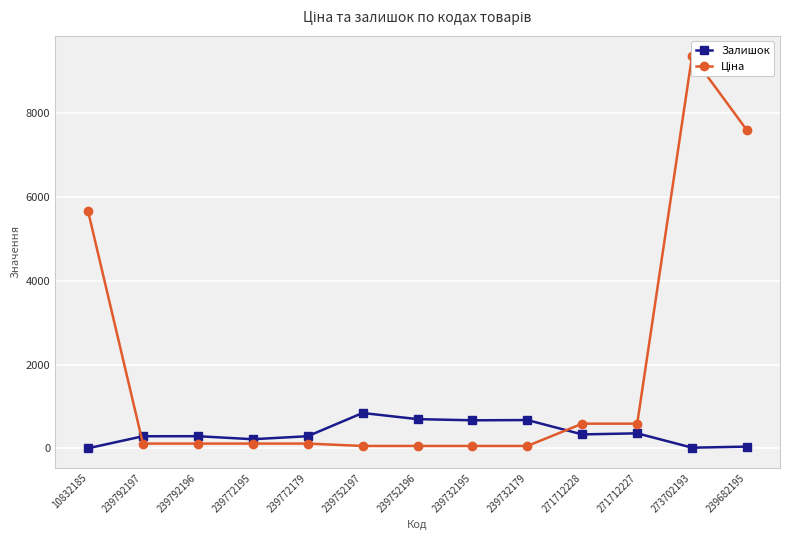

What is the total value across all series at 239772179?

404.1